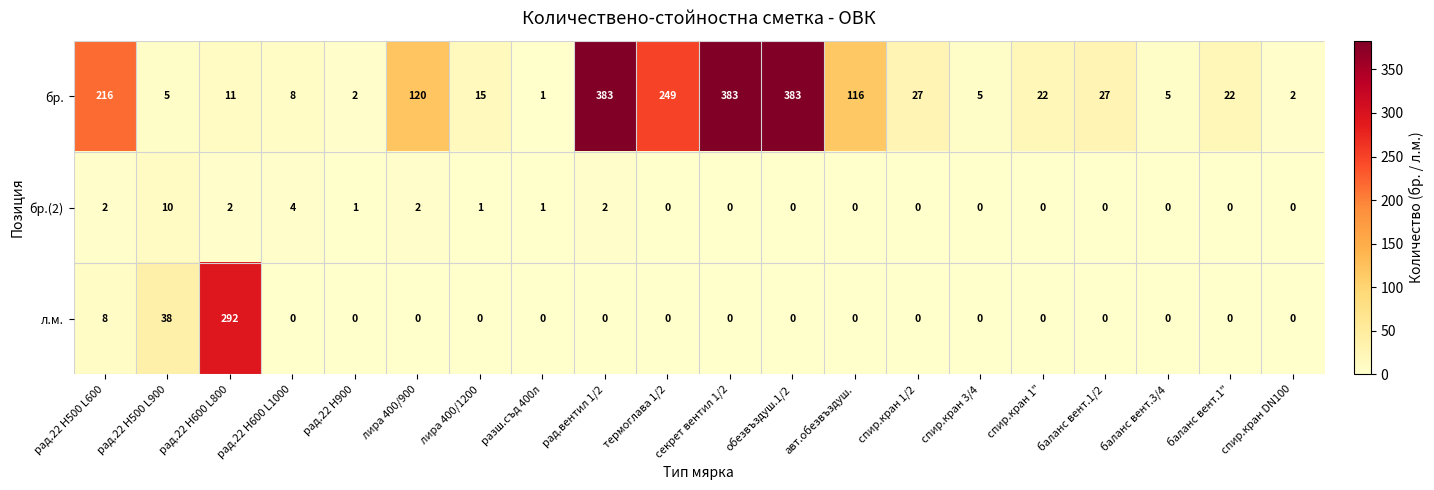

What is the average value of the бр. series?

100